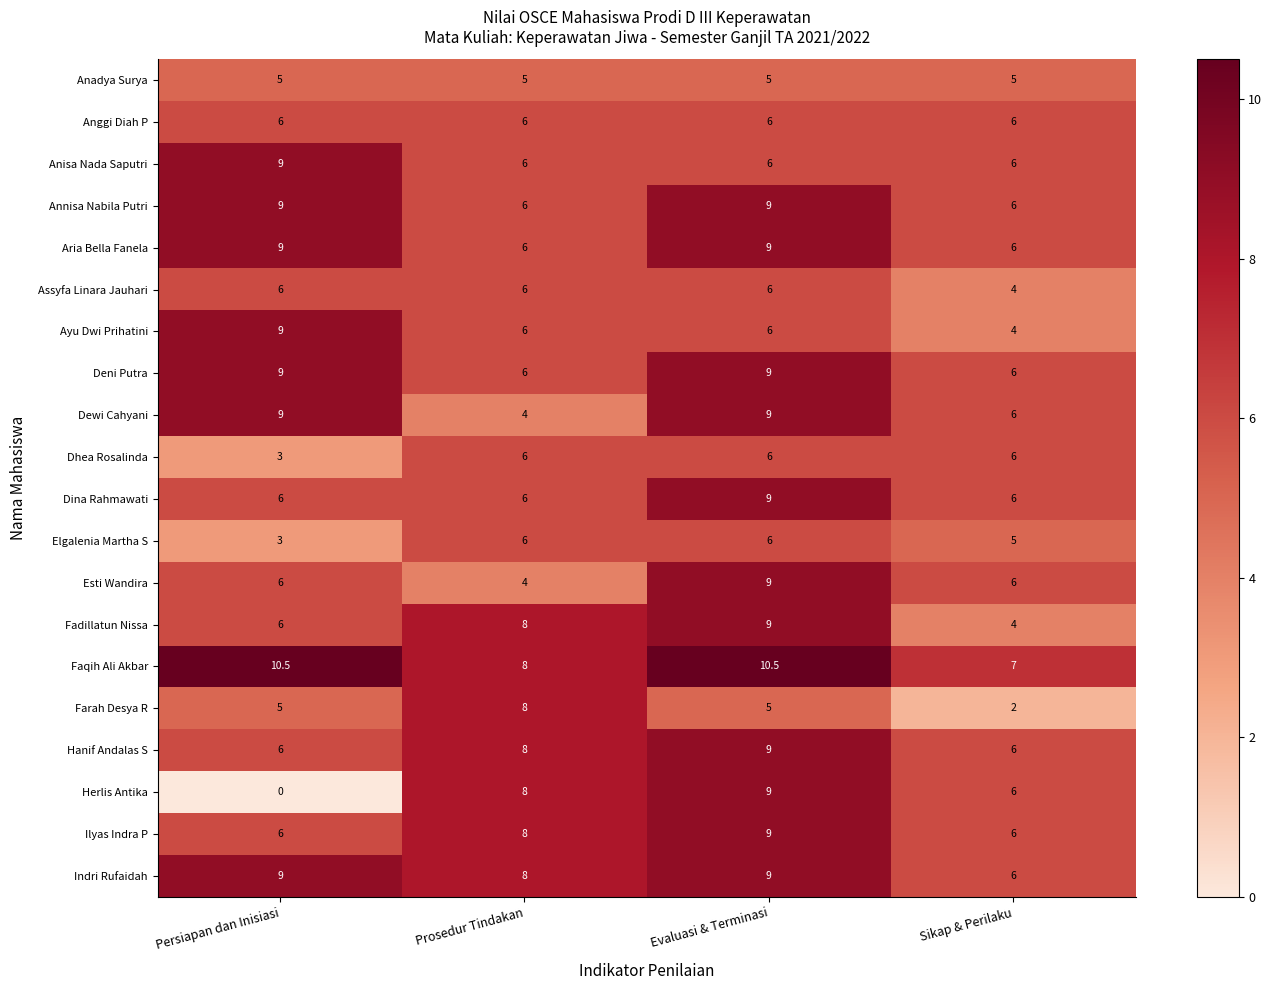

What is the difference between the maximum and second lowest values in the Dewi Cahyani series?

3.0